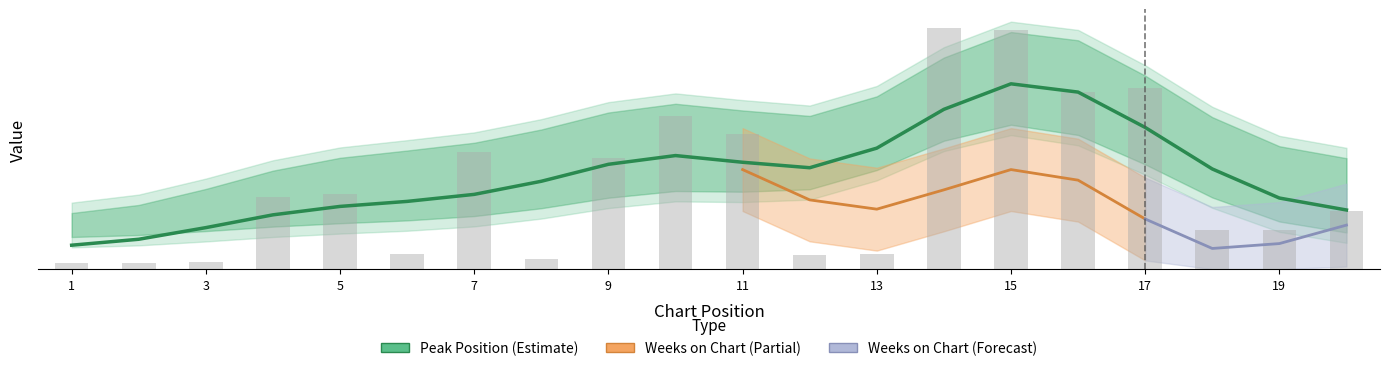

True or false: the data shows 4.0 at 20.

False